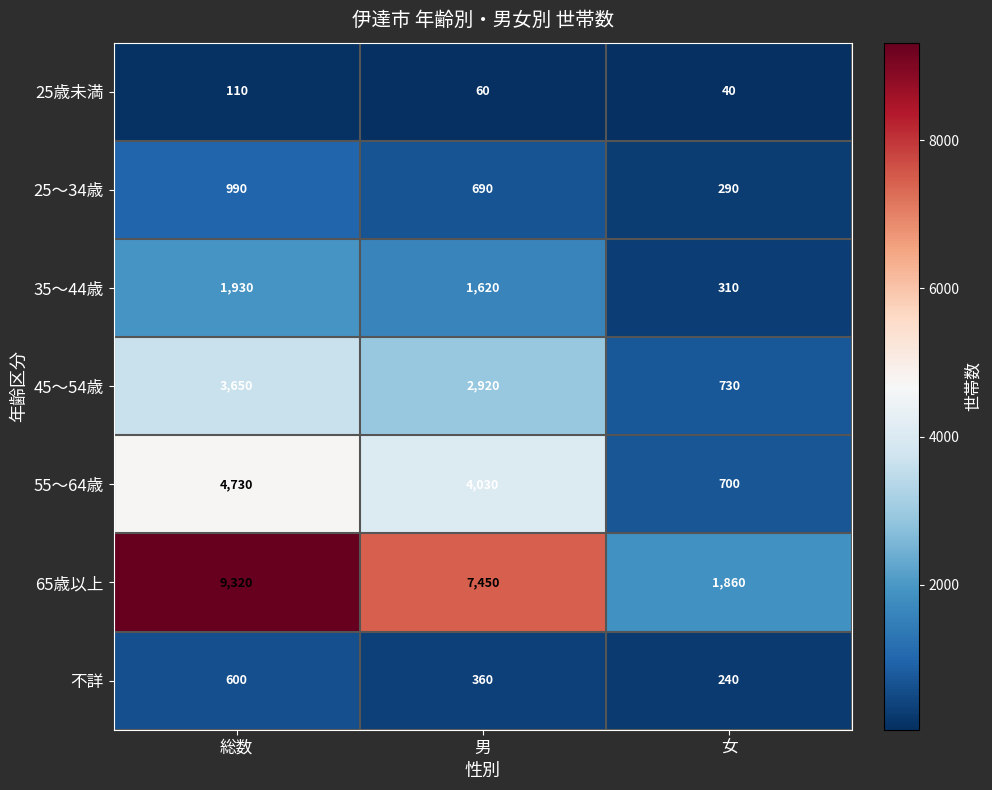

Which series has the largest range (max minus min)?

65歳以上